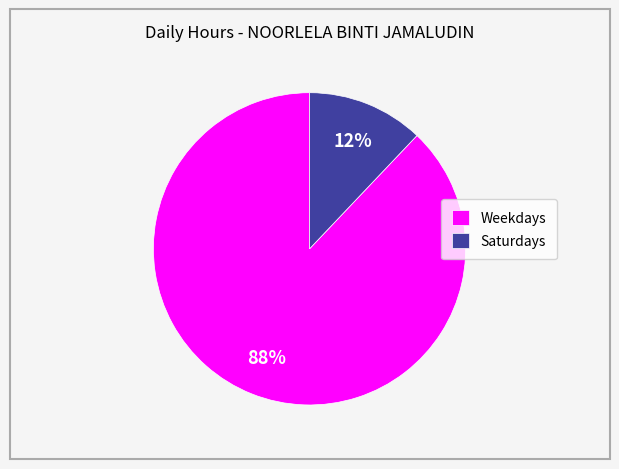

To the nearest percent, what is the average slice percentage?

50%